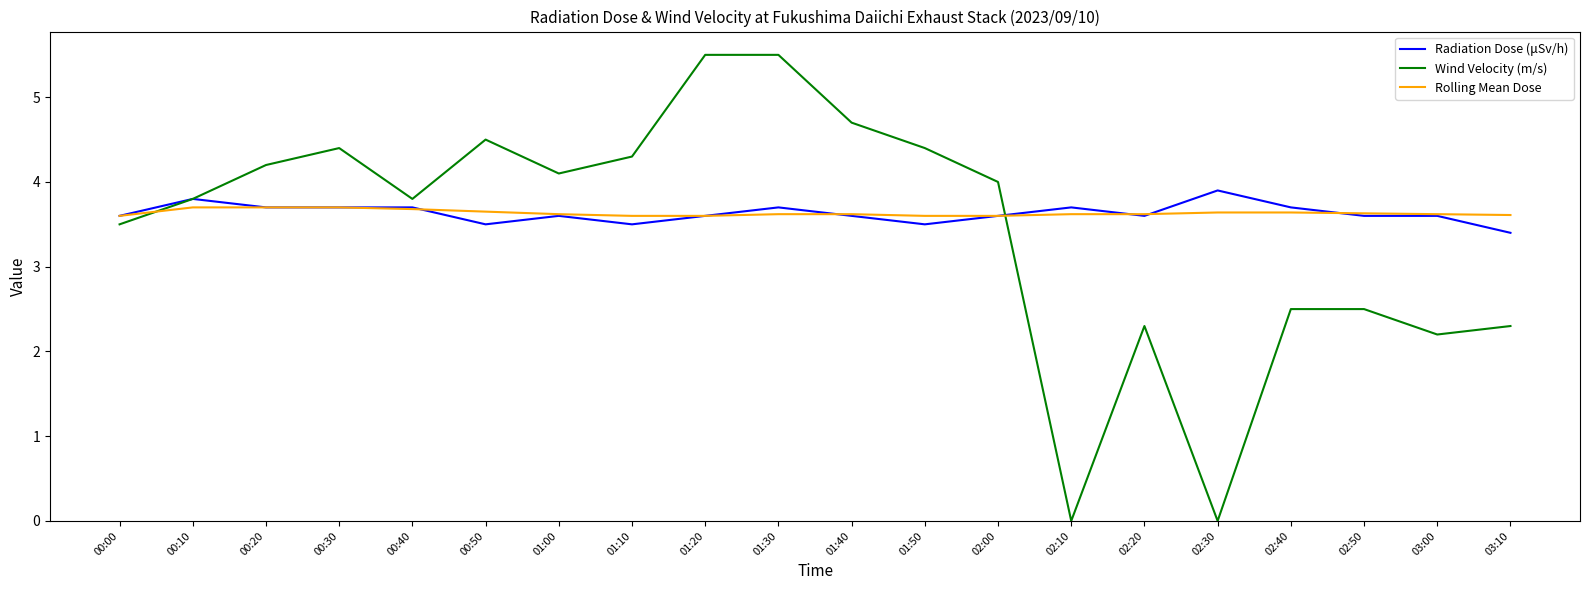

At how many categories does at least one series exceed 2?

20